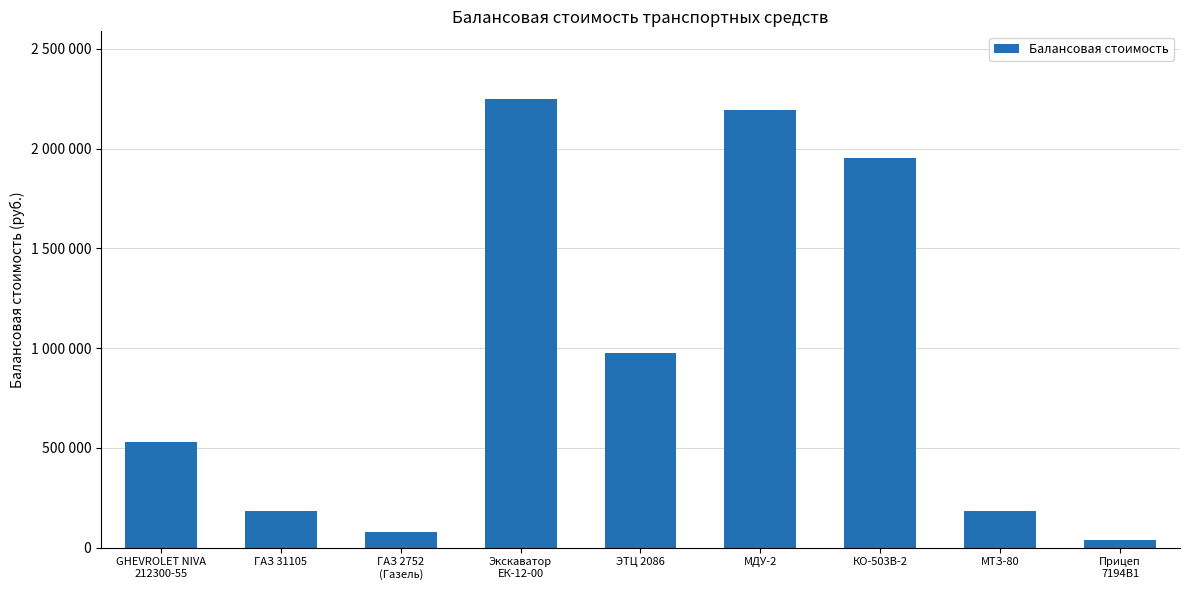

What is the smallest value displayed?

36500.0